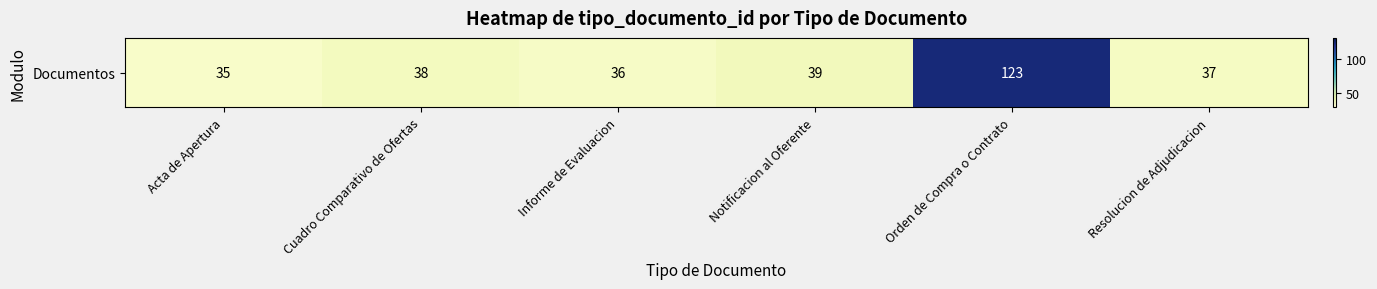

What is the minimum value shown in the chart?

35